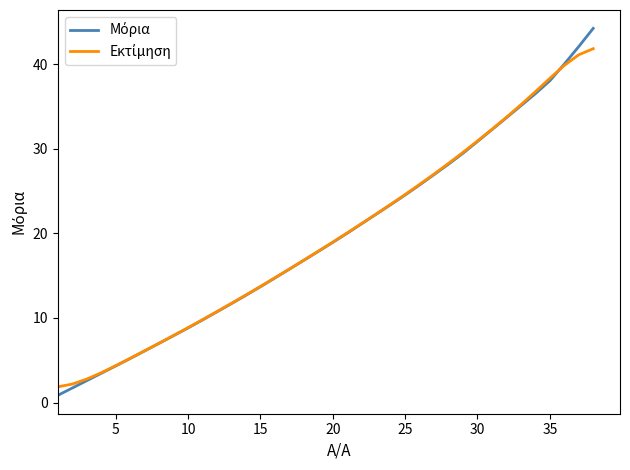

What is the maximum value shown in the chart?

44.2